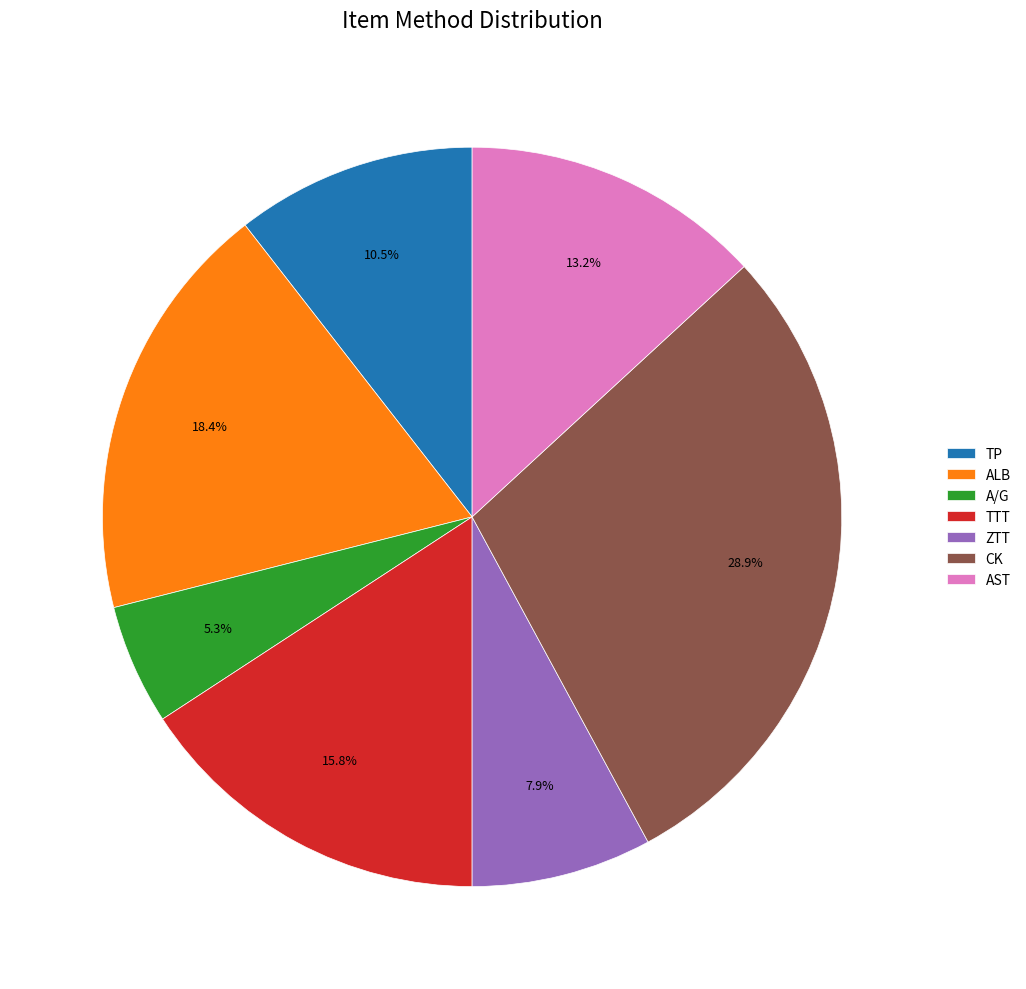

Approximately how many times larger is the value at TP compared to TTT?

0.7